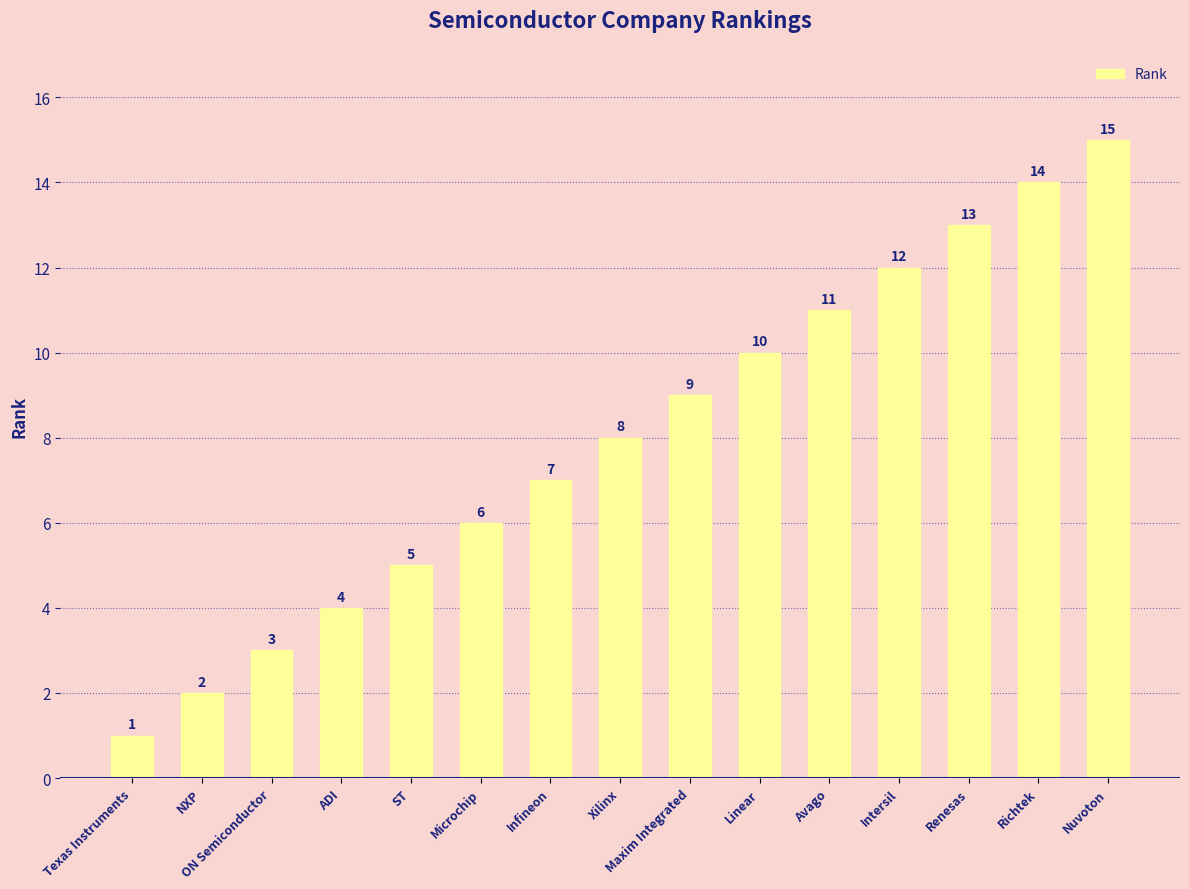

Are the bars horizontal?

No